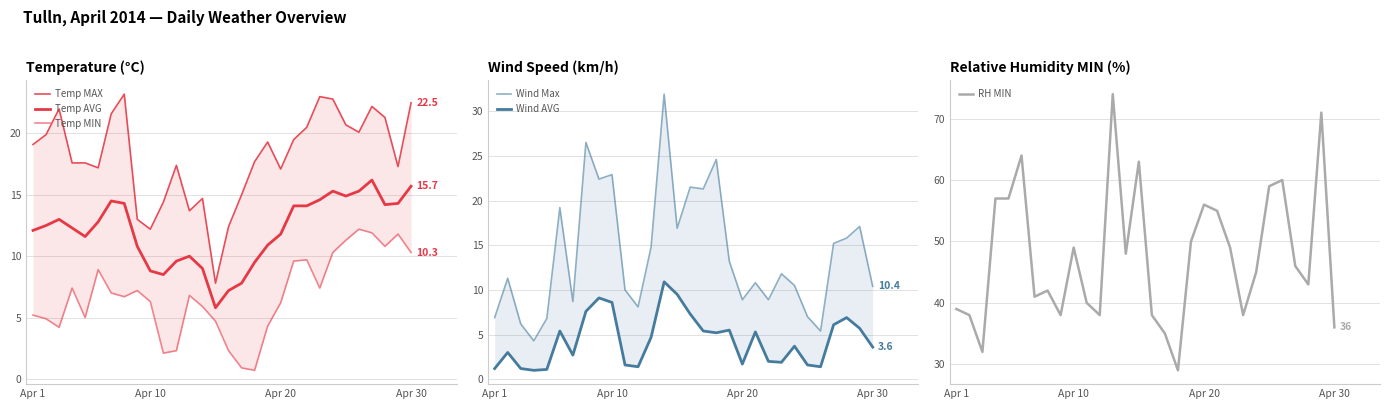

How many lines are shown in the chart?

6